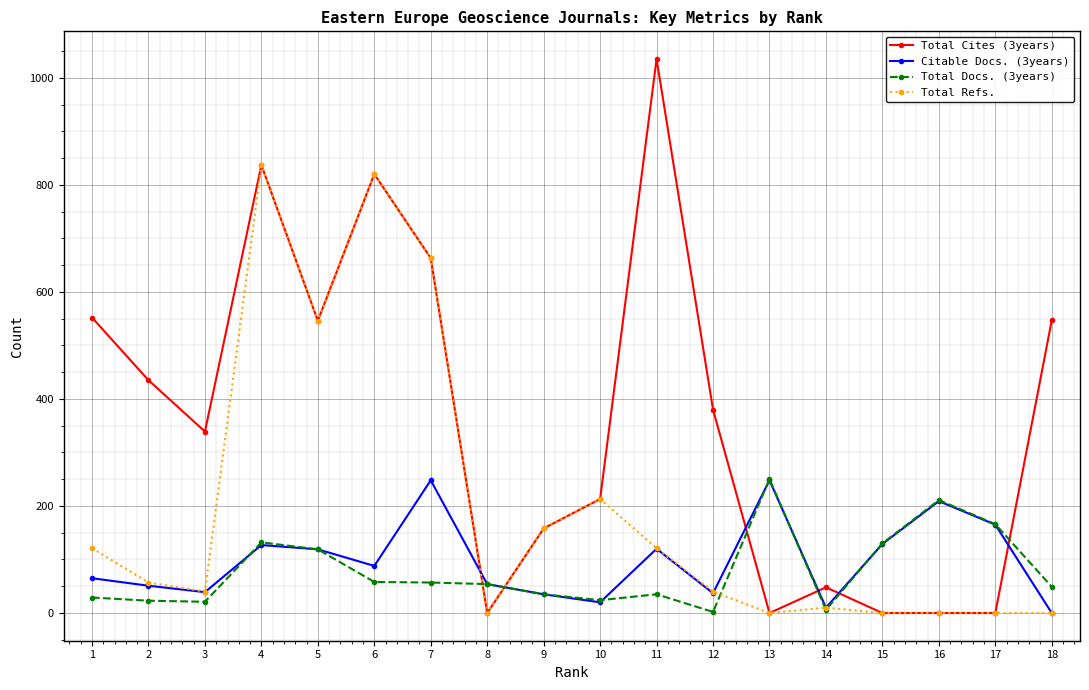

What is the maximum value for Total Refs.?

837